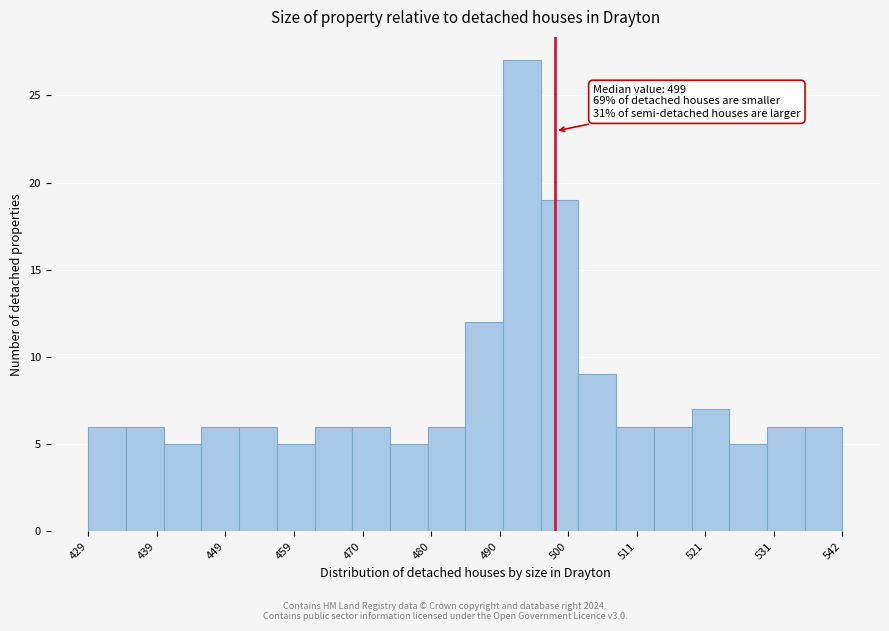

Read against the x-axis, roughly where is the centre of the tallest bar?

494